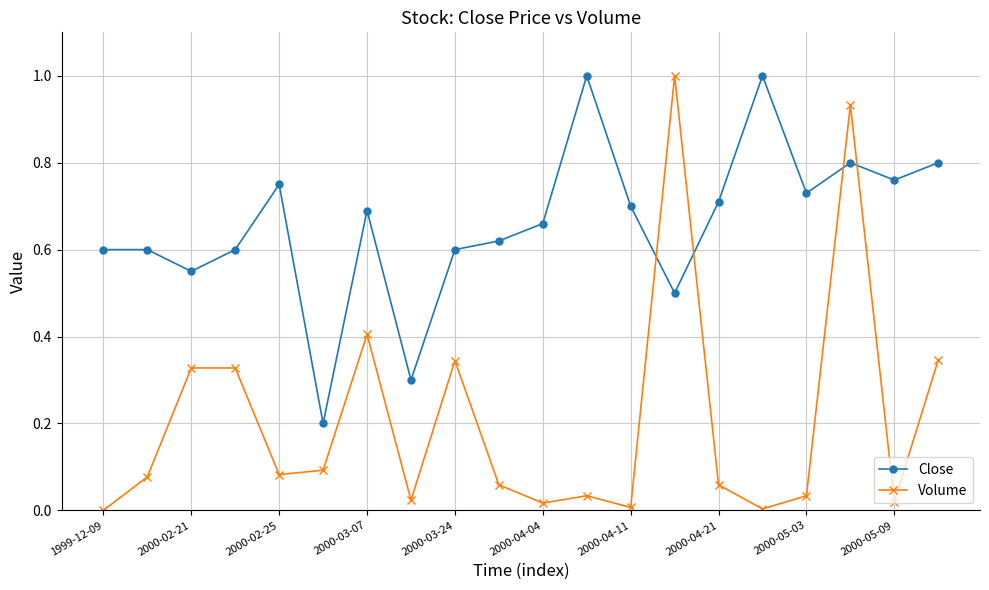

True or false: Close has more than 2 points higher than both neighbors.

True